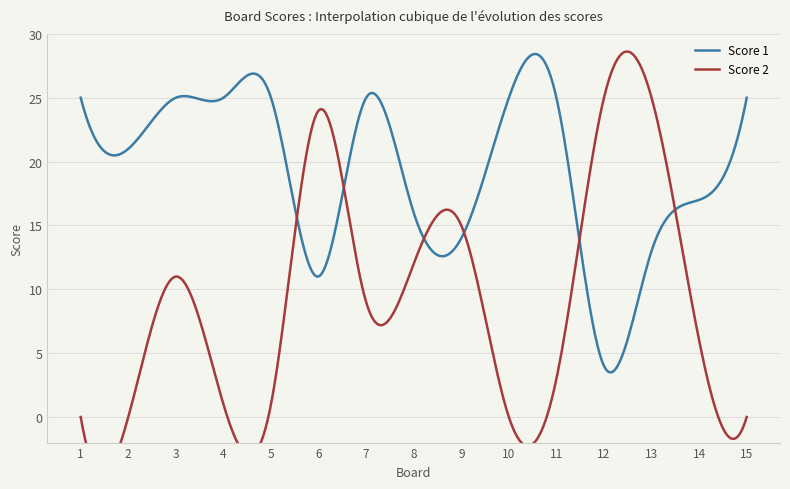

How many values in the Score 1 series are below 25?

7